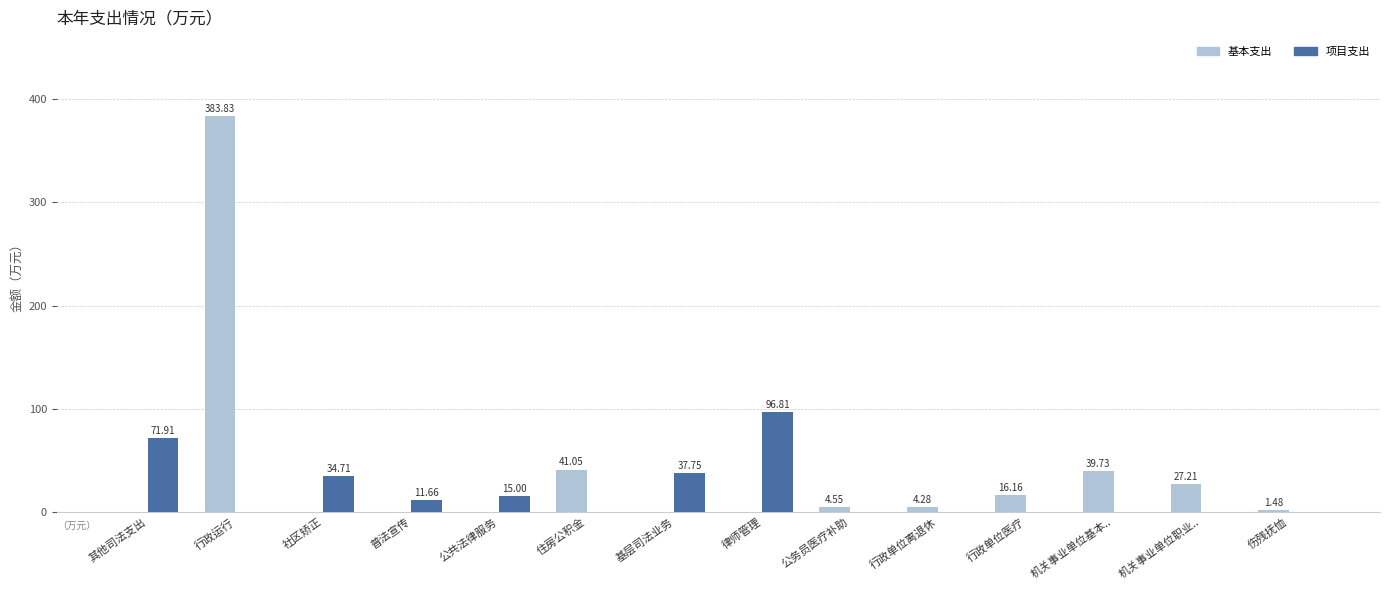

What is the greatest value displayed?

383.8